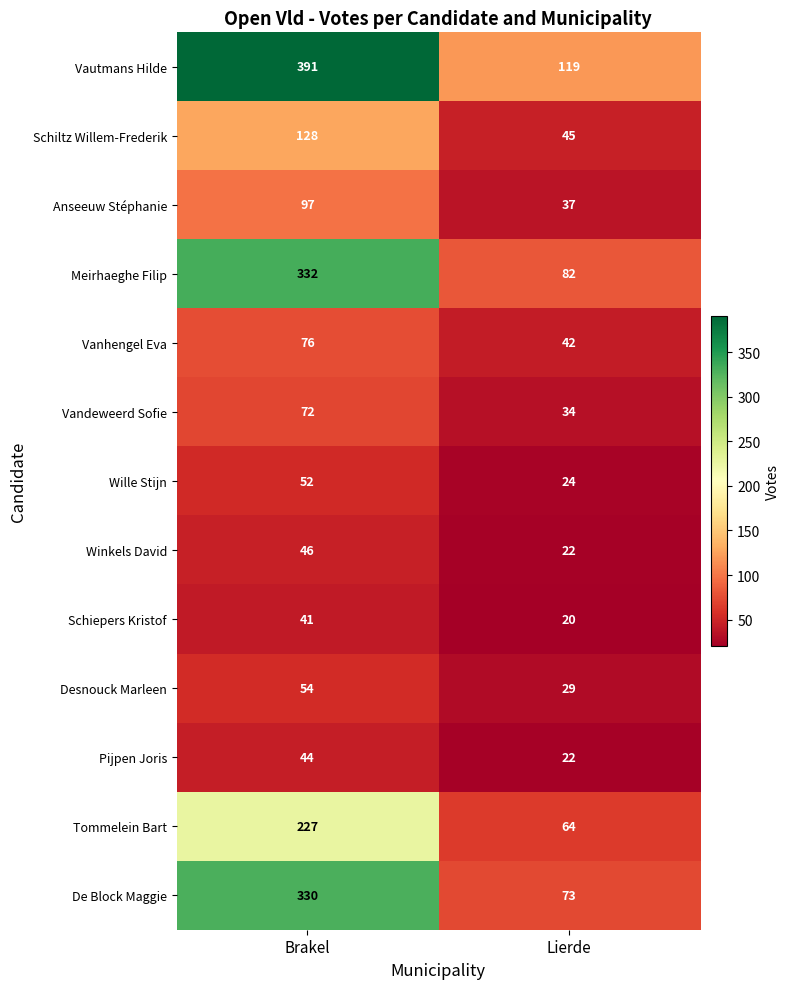

What is the difference between the maximum and minimum values in the Winkels David series?

24